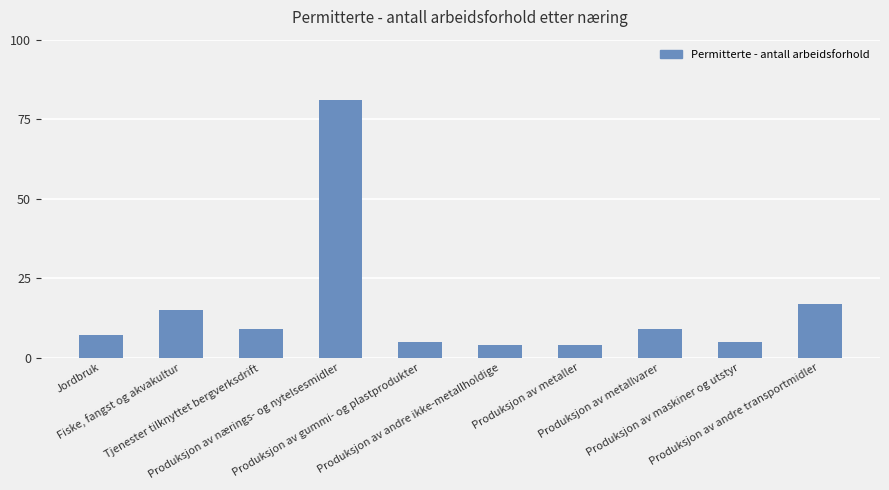

What is the maximum value shown in the chart?

81